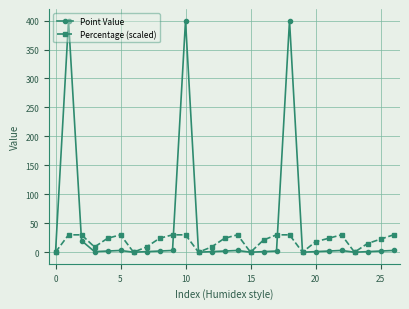

List the series in order of their peak value, highest first.

Point Value, Percentage (scaled)